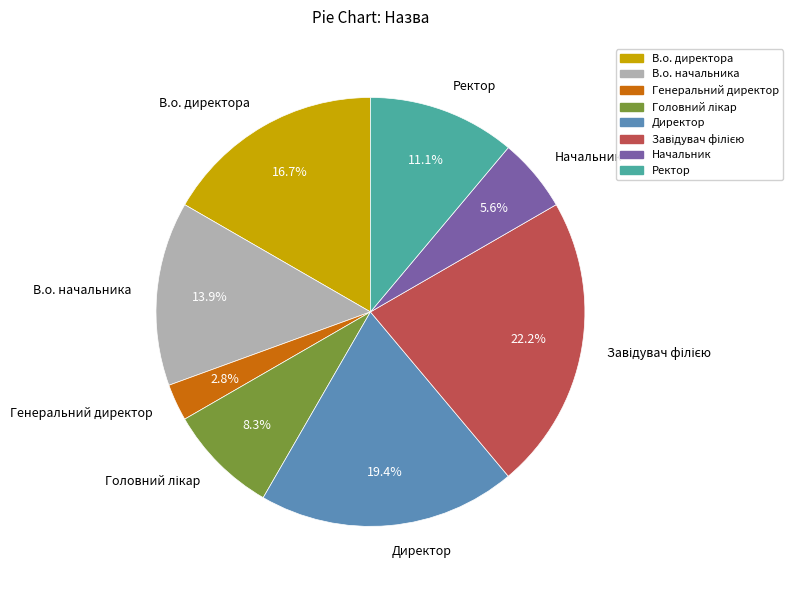

Is there any slice that represents more than half of the pie?

No